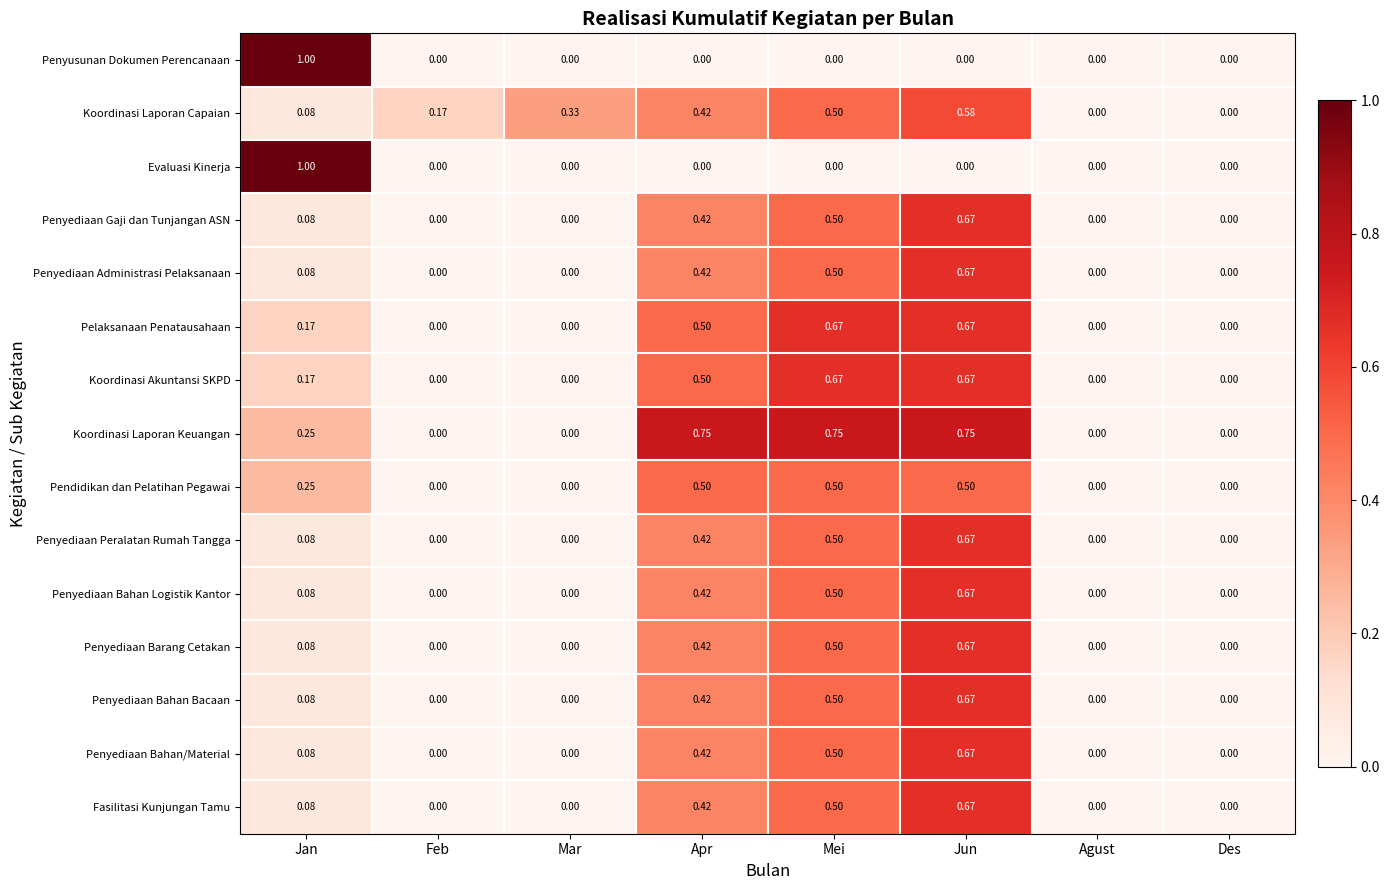

Which series has the largest total across all categories?

Koordinasi Laporan Keuangan